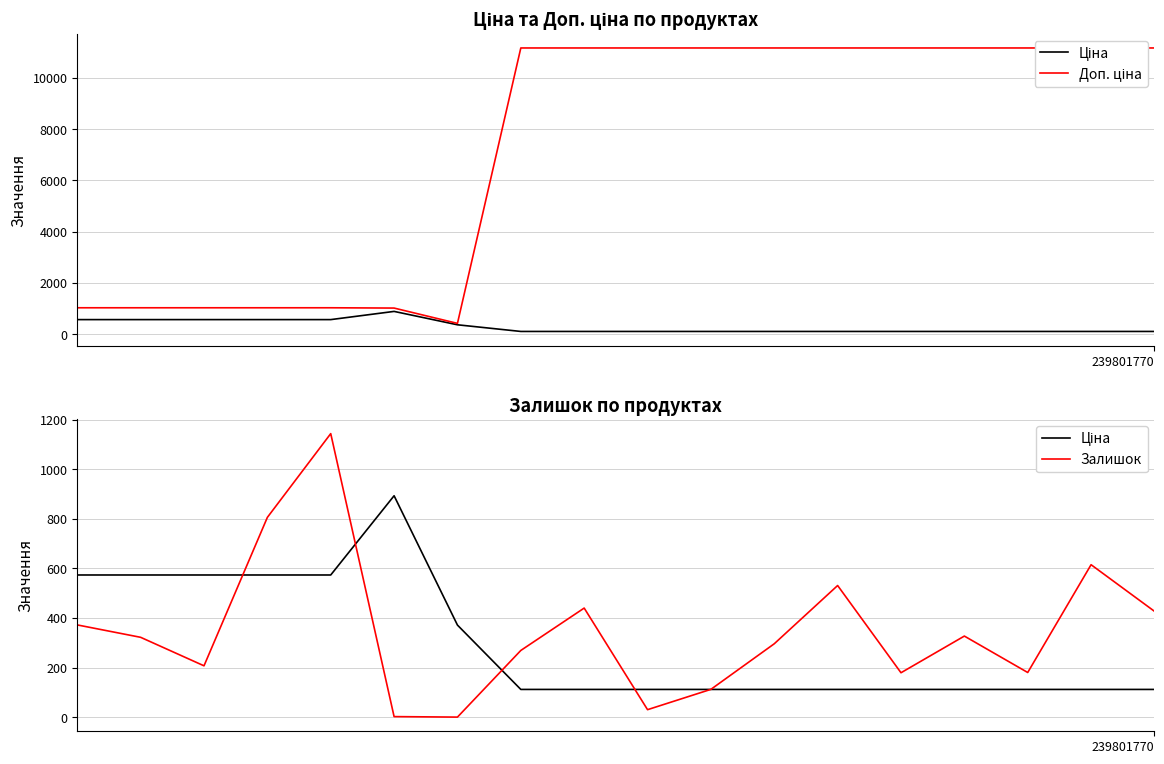

Reading left to right, list all the values displayed in this chart.

Ціна: 573.5	573.5	573.5	573.5	573.5	893.3	371.3	111.7	111.7	111.7	111.7	111.7	111.7	111.7	111.7	111.7	111.7	111.7
Доп. ціна: 1035.1	1035.1	1035.1	1035.1	1035.1	1023.7	426.0	11169.0	11169.0	11169.0	11169.0	11169.0	11169.0	11169.0	11169.0	11169.0	11169.0	11169.0
Залишок: 372.0	322.0	207.0	806.0	1144.0	2.0	0.0	269.0	440.0	30.0	112.0	296.0	531.0	179.0	327.0	180.0	615.0	427.0